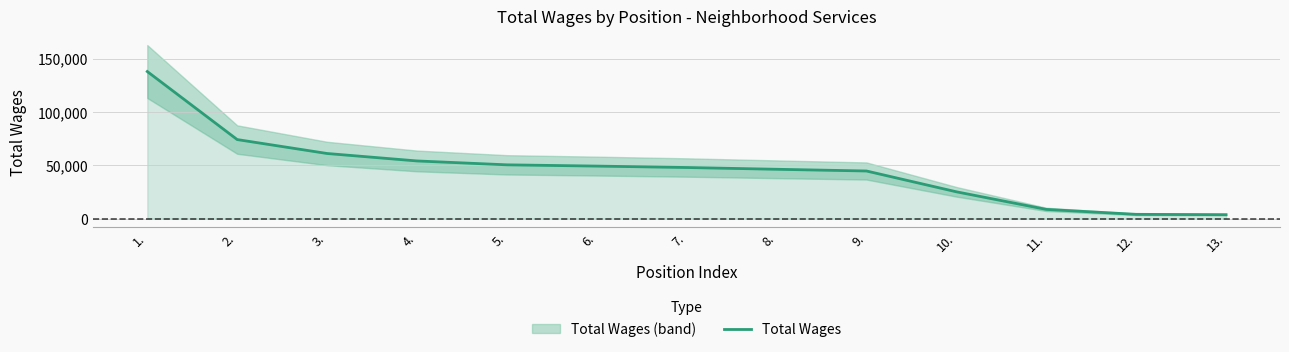

What is the sum of all values?

606848